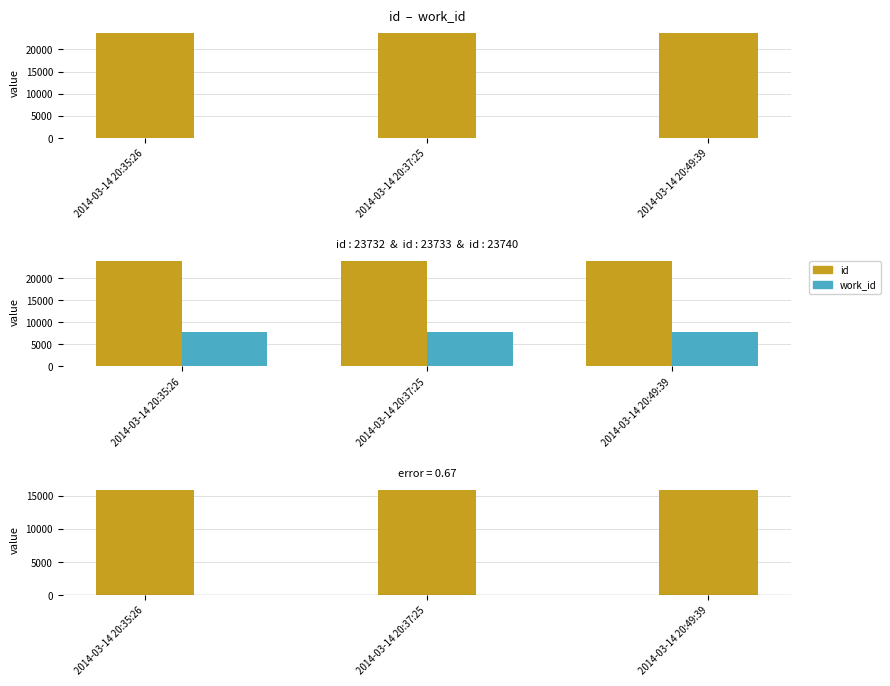

What is the minimum value for id?

23732